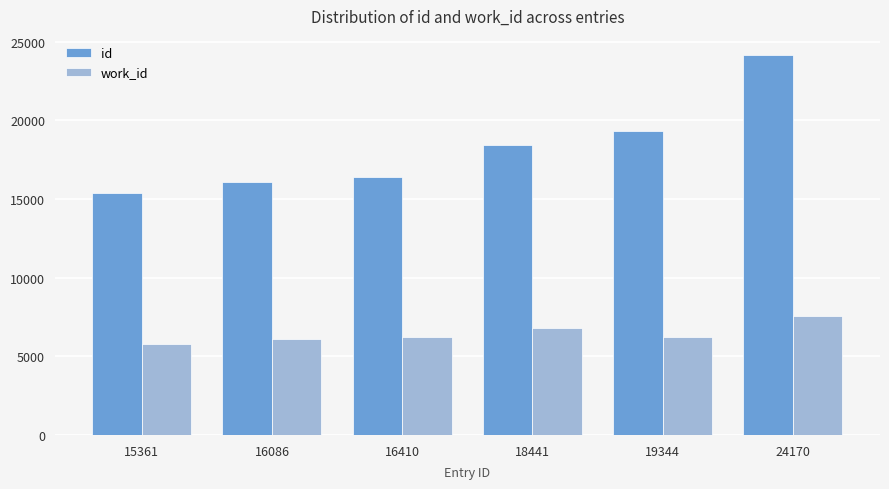

Rank the series at 18441 from highest to lowest value.

id, work_id